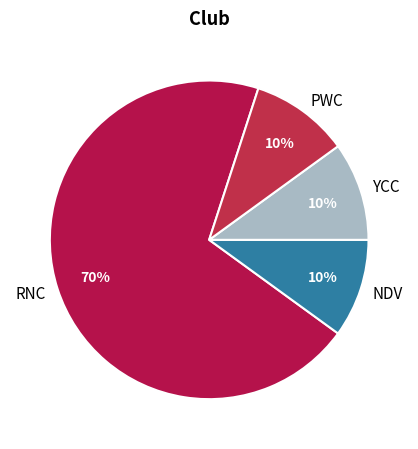

Is it true that YCC is 1% of the pie?

False